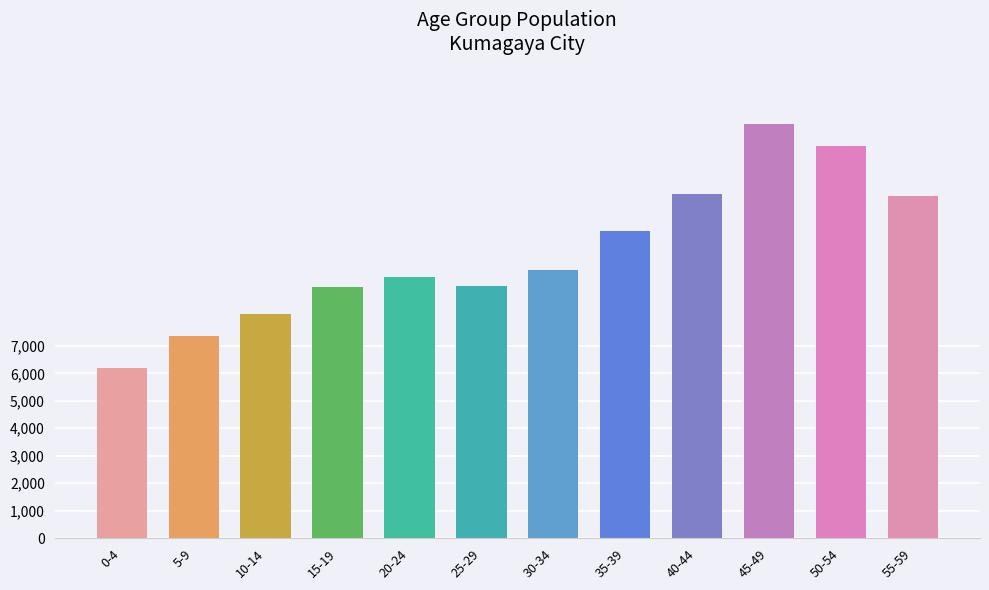

Approximately how many times larger is the value at 35-39 compared to 5-9?

1.5